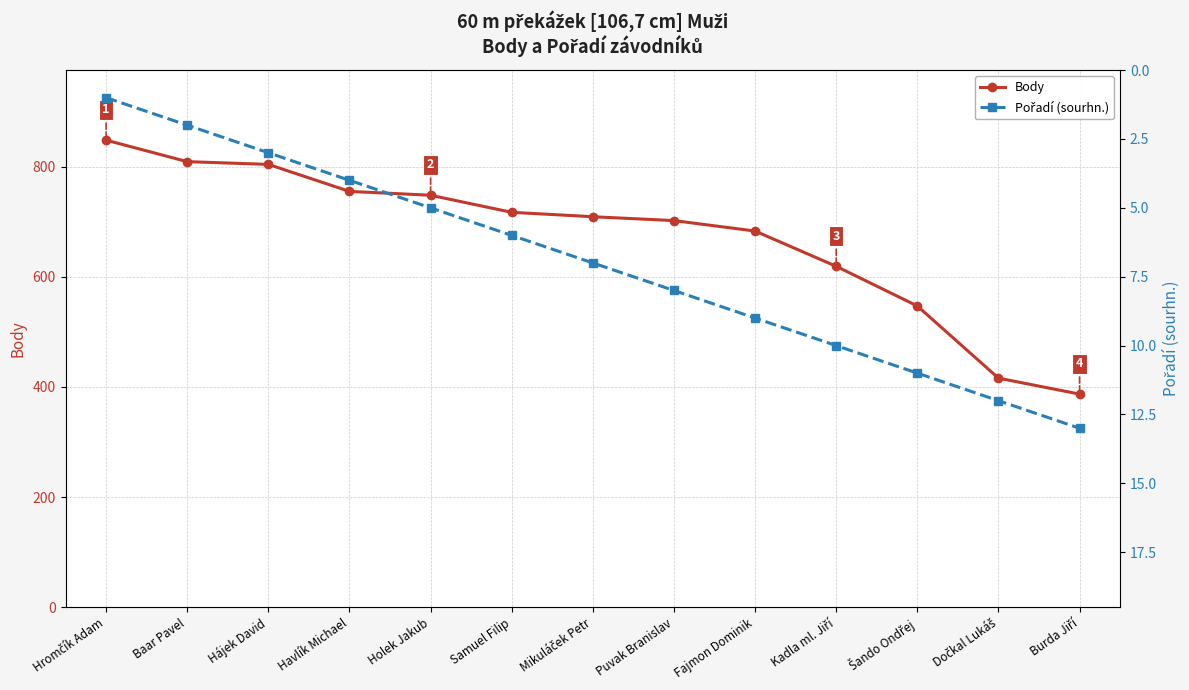

True or false: Pořadí (sourhn.) and Body cross at least once.

False